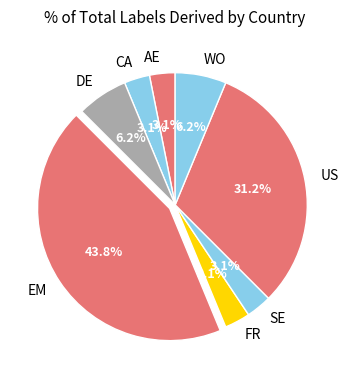

To the nearest percent, what portion does WO represent?

6%